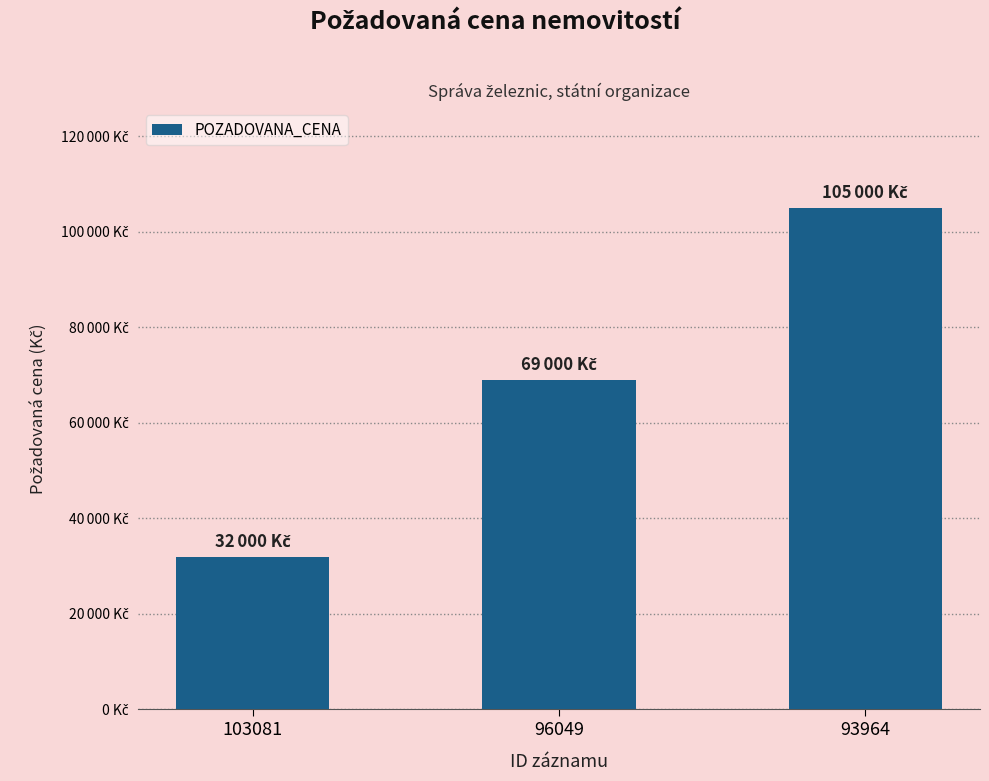

Does the chart contain any negative values?

No